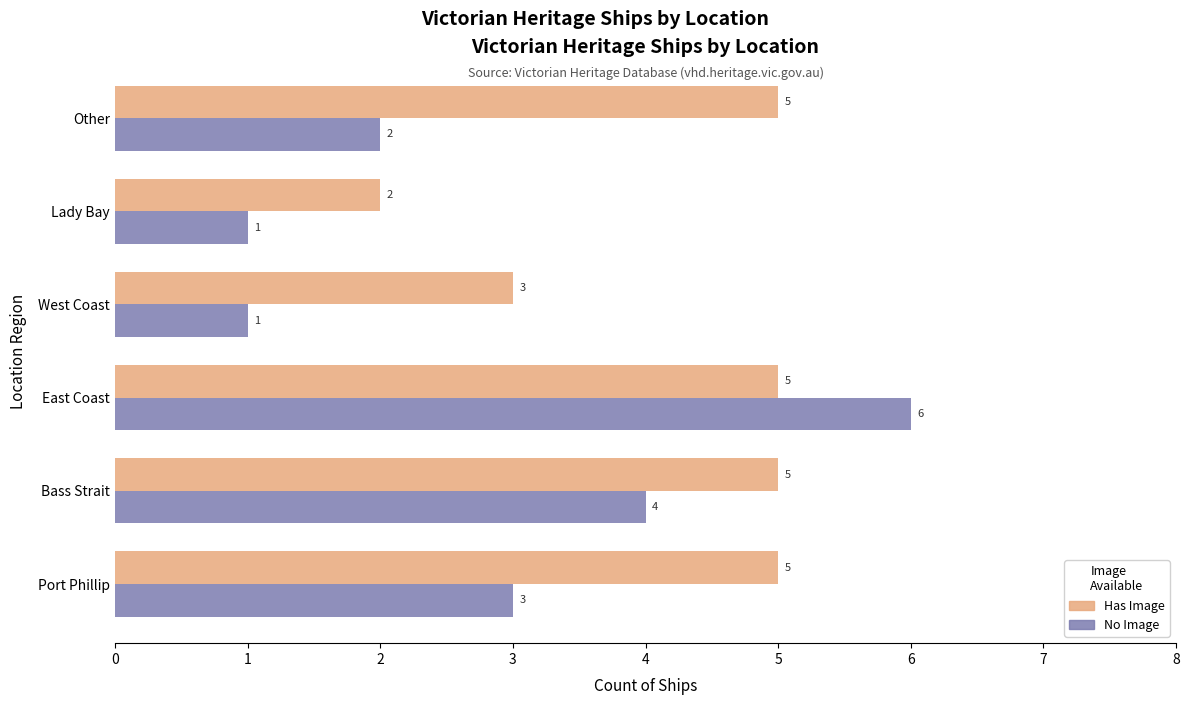

At which label does Has Image reach its minimum?

Lady Bay